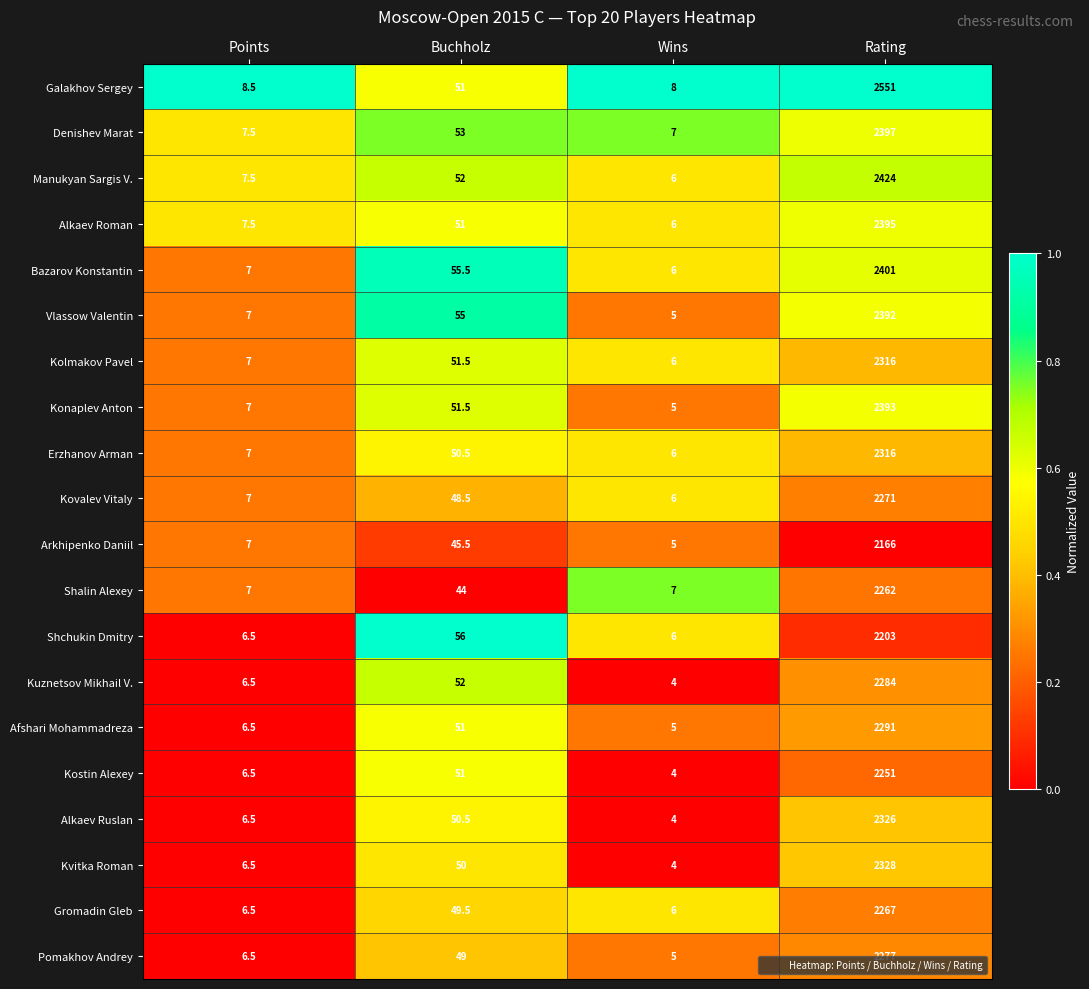

Which category has the highest value in the Pomakhov Andrey series?

Rating